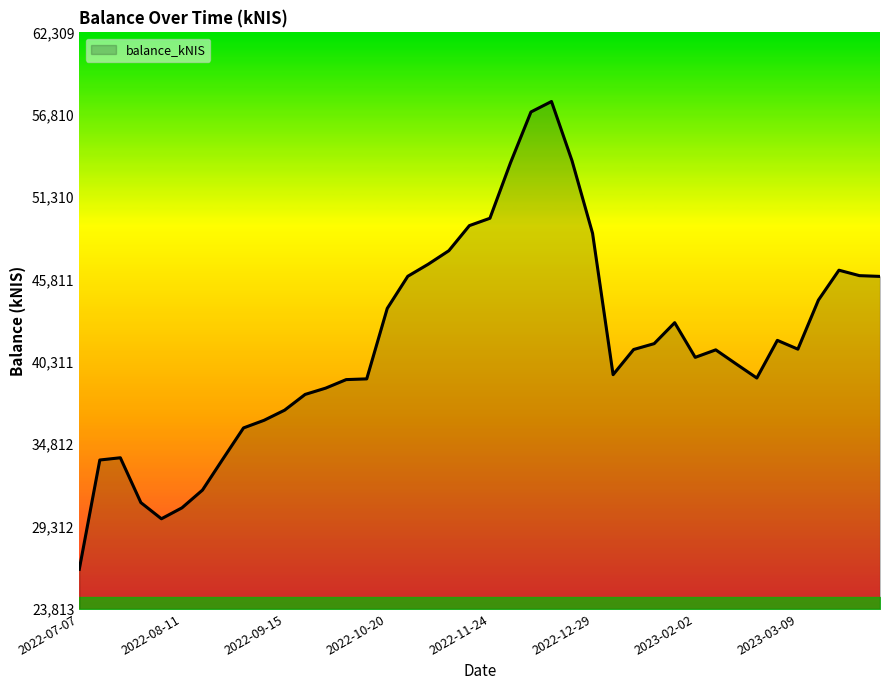

What is the sum of all values?

1662093.6